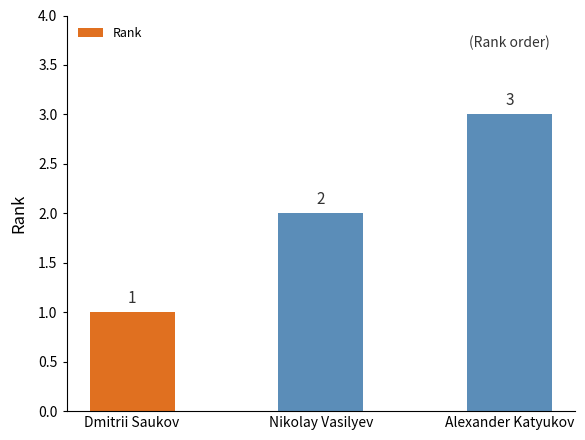

Rank the categories by value from lowest to highest.

Dmitrii Saukov, Nikolay Vasilyev, Alexander Katyukov